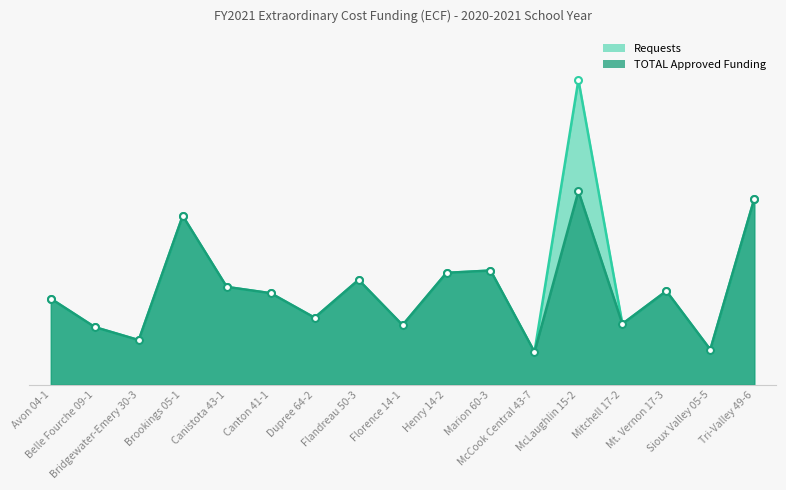

How many lines are shown in the chart?

2